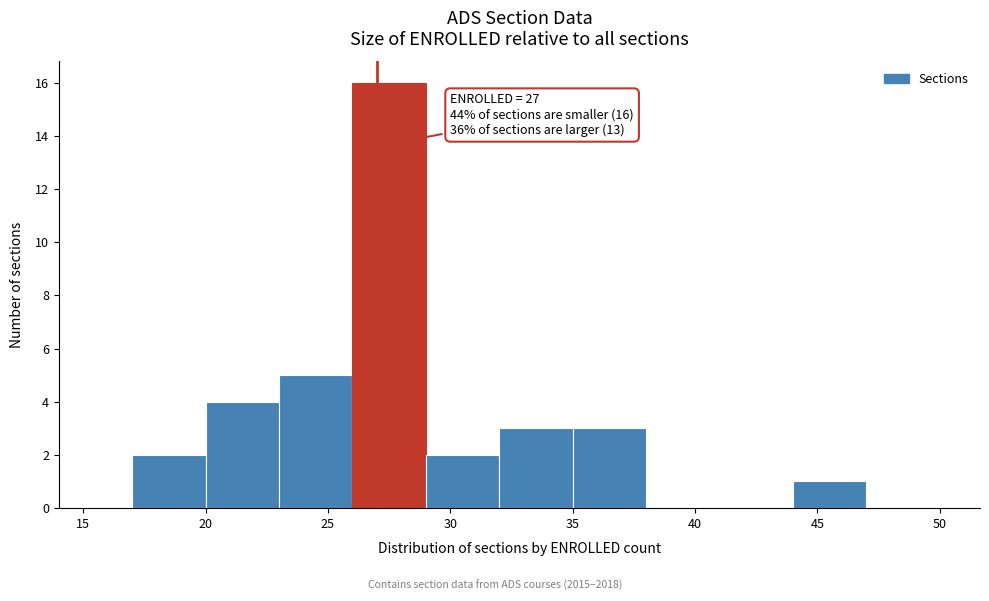

Which range on the x-axis has the tallest bar?

26 to 29